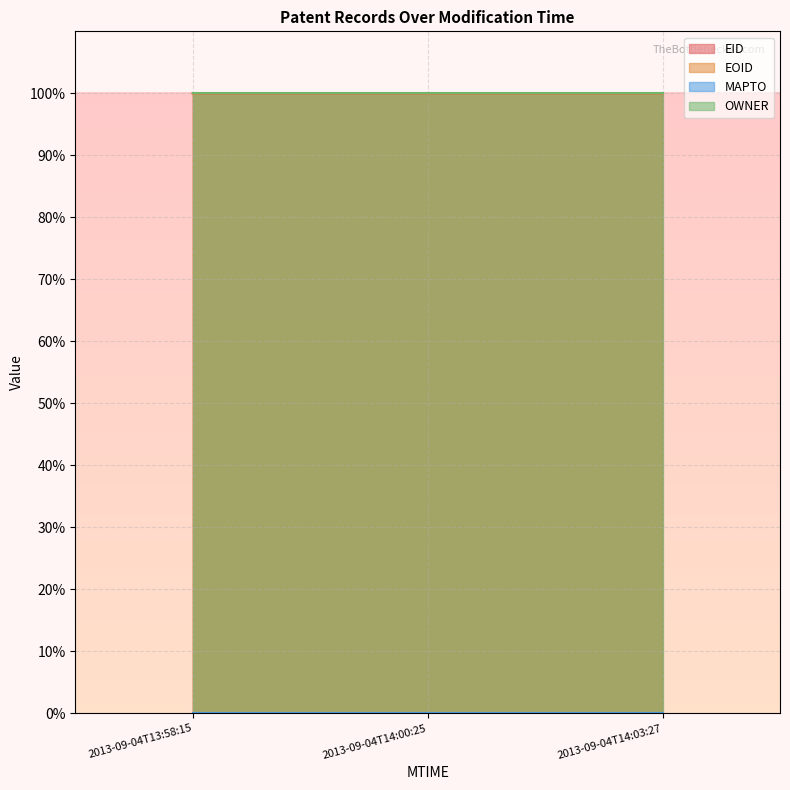

How many EID values are between 99 and 100?

3